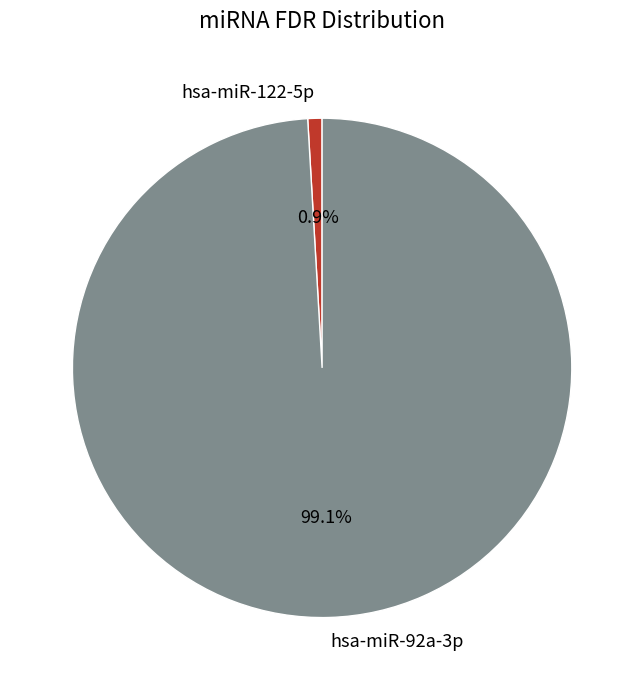

To the nearest percent, what is the average slice percentage?

50%